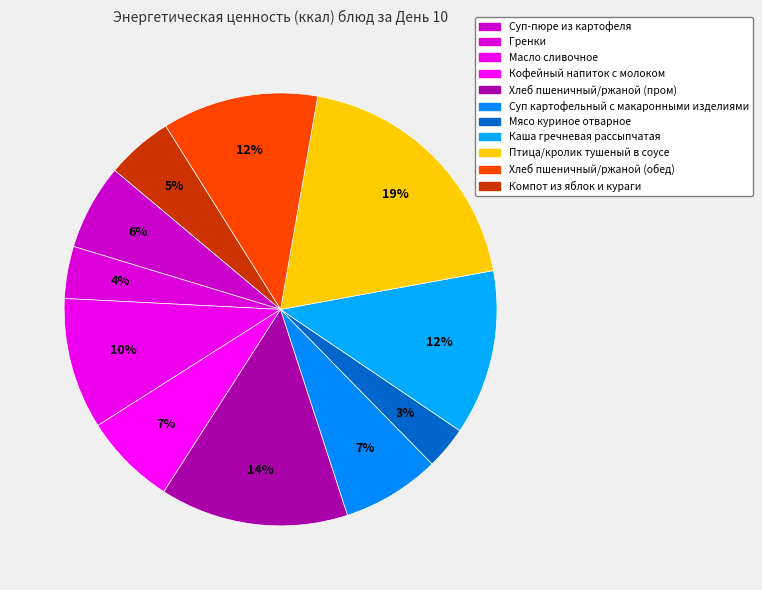

To the nearest percent, what is the average slice percentage?

9%